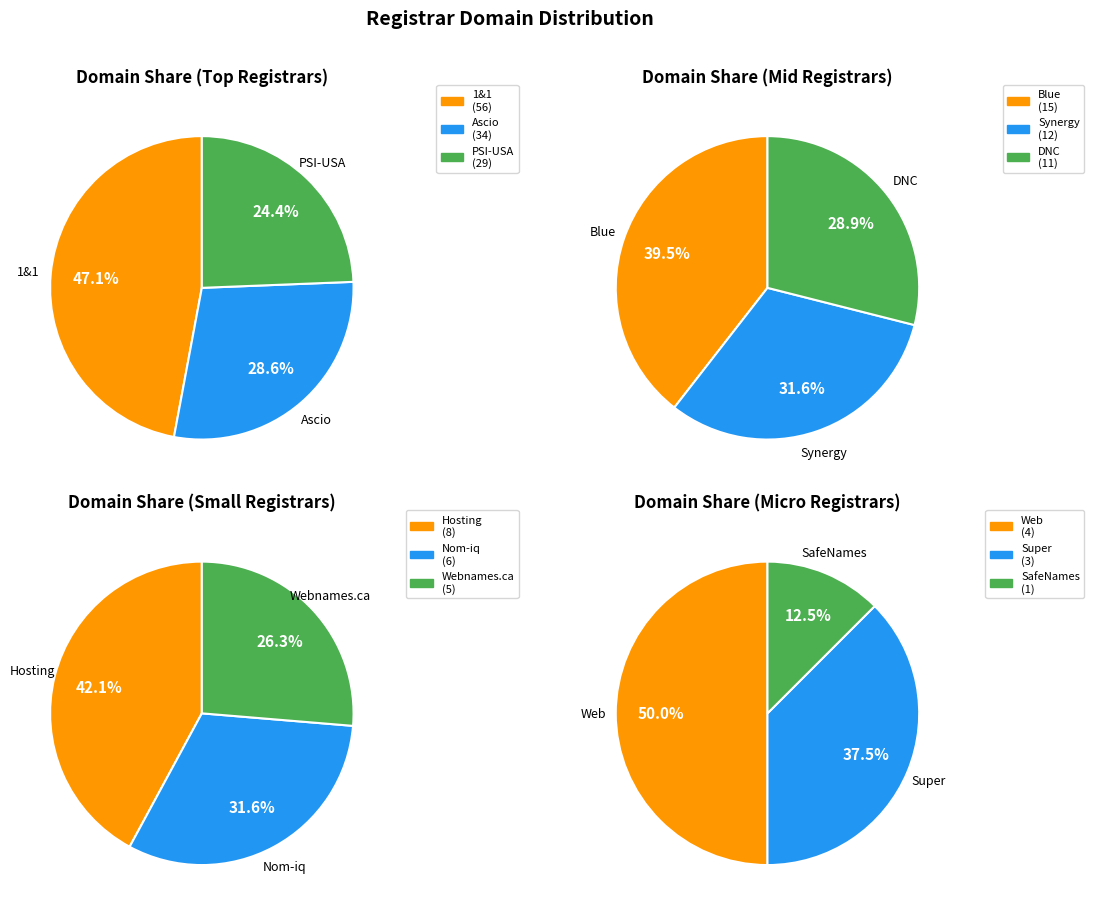

Is there any slice that represents more than half of the pie?

No